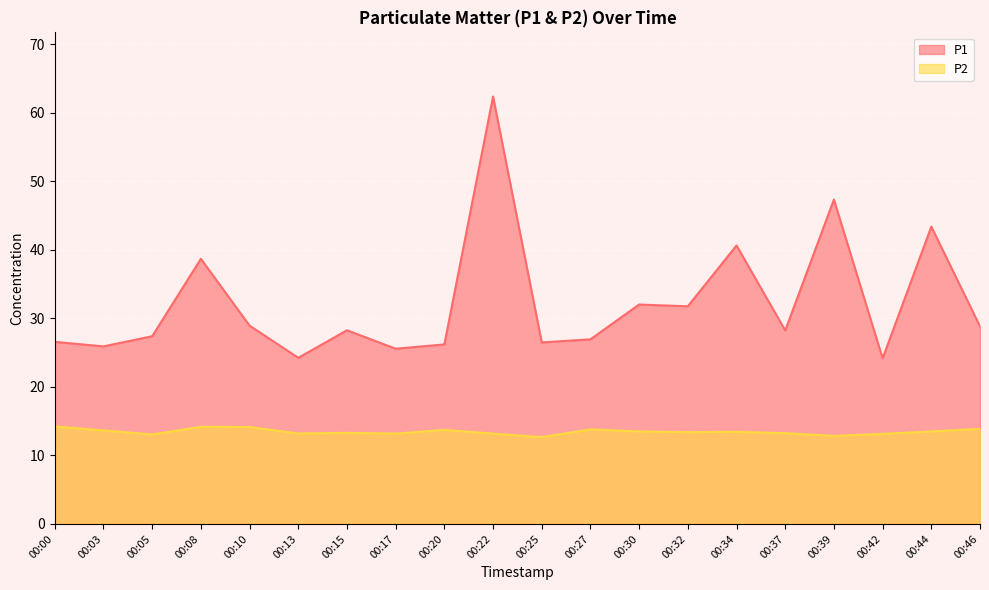

What is the highest value of the P2 series?

14.2